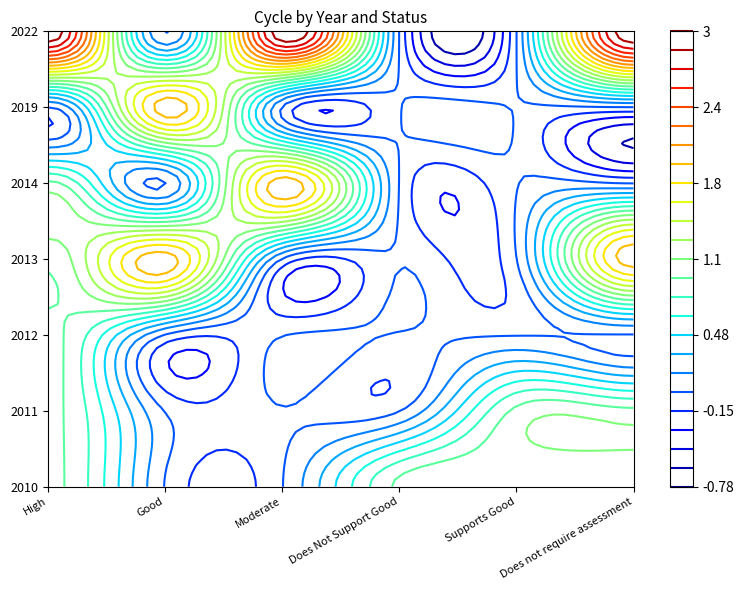

Between Supports Good and Does Not Support Good, which is larger?

Supports Good